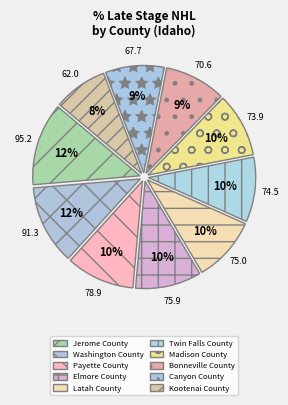

To the nearest percent, what is the difference between the Twin Falls County and Bonneville County slice percentages?

1%